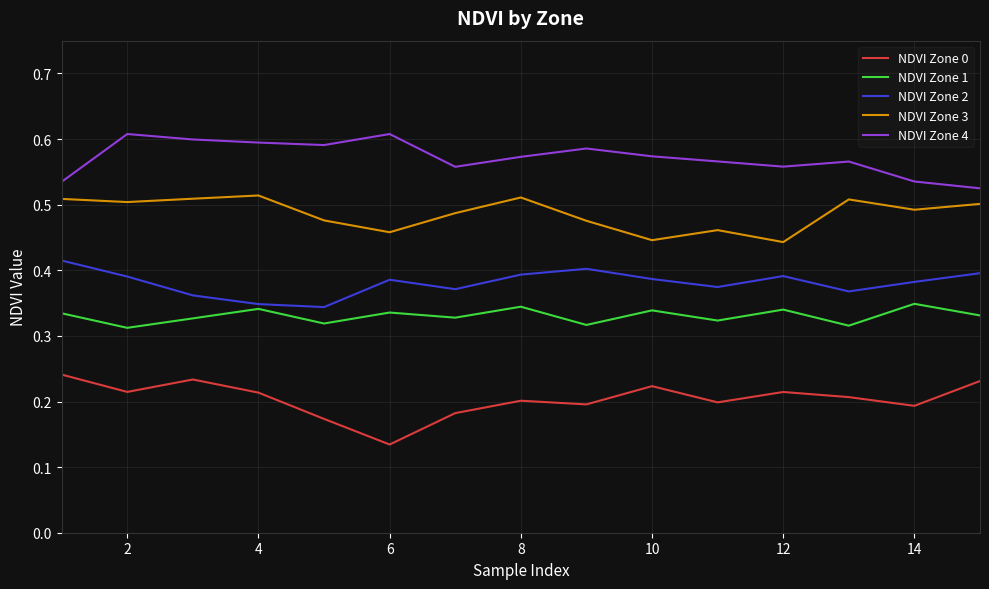

Which series has the largest total across all categories?

NDVI Zone 4